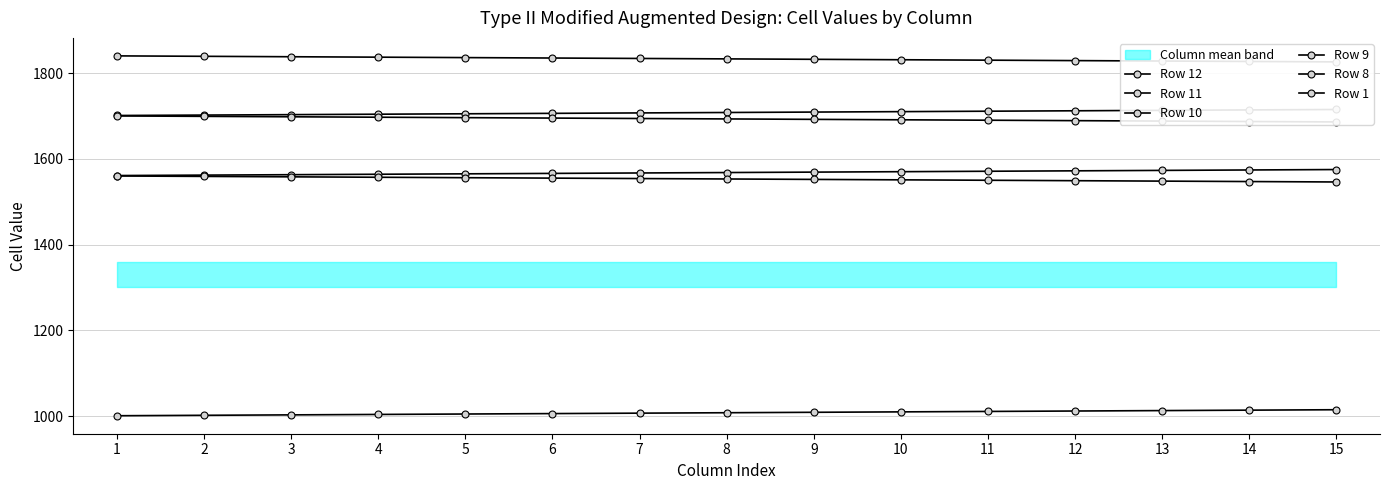

What value does the Row 8 series have at 8?

1553